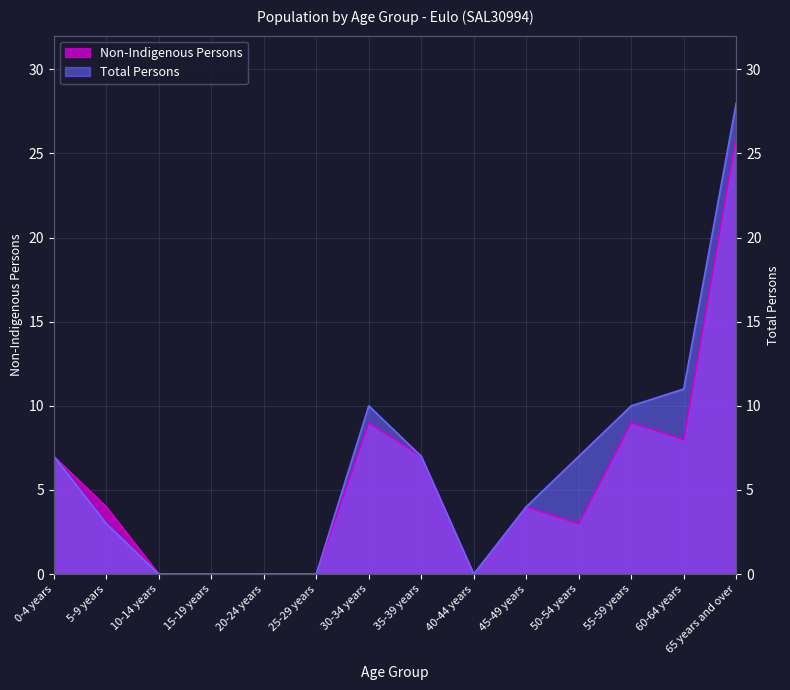

At which label does Total Persons reach its minimum?

10-14 years